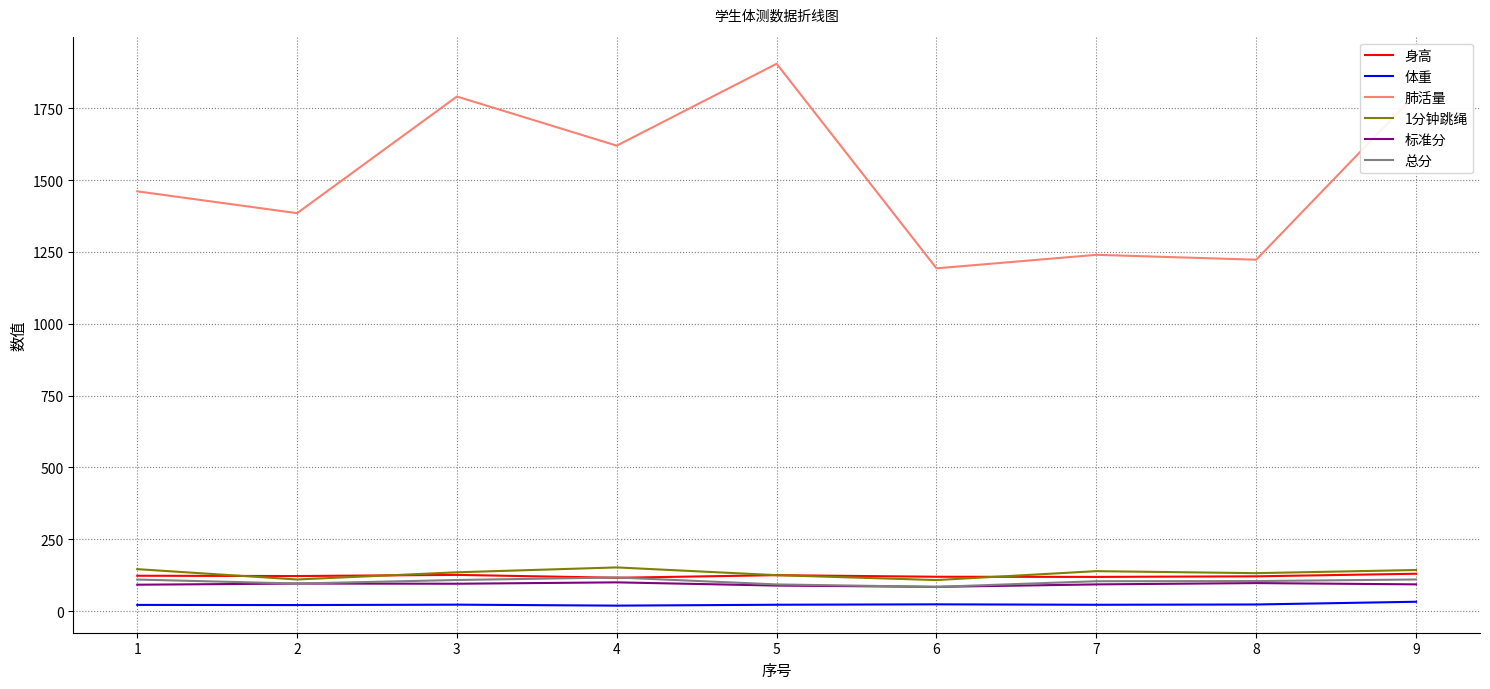

Where does the 1分钟跳绳 series first go above 135?

1